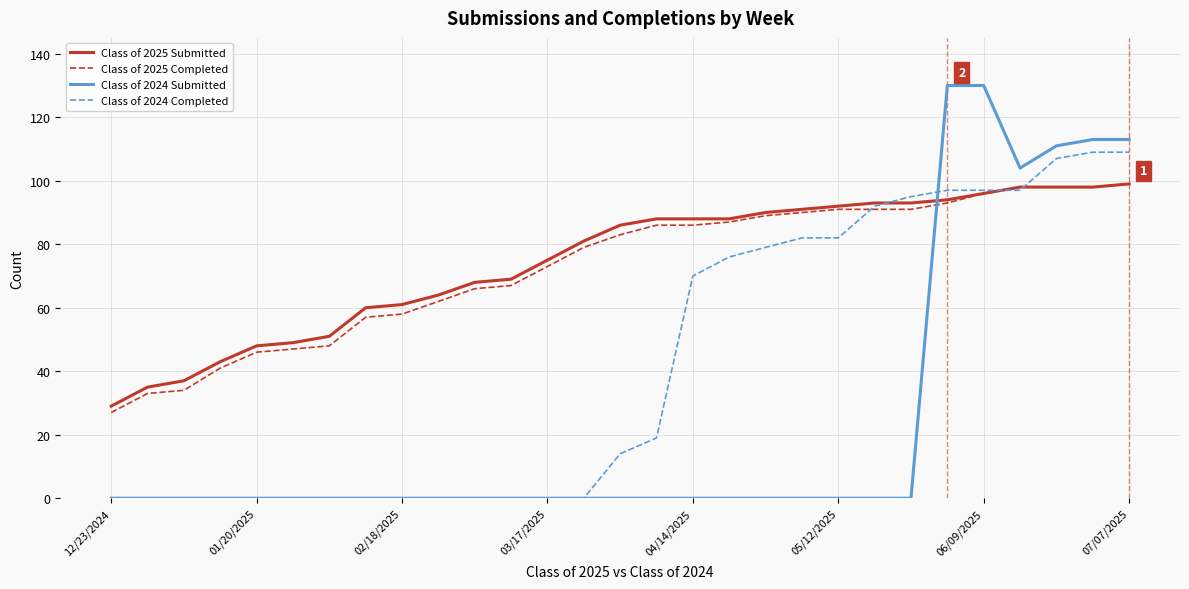

What is the highest value of the Class of 2024 Completed series?

109